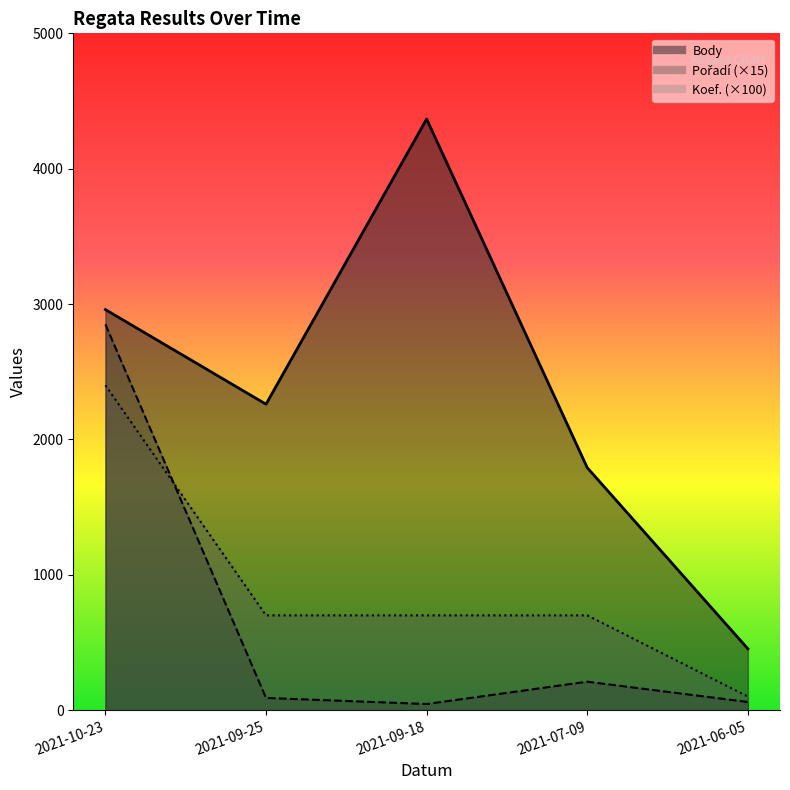

What is the difference between the second highest and second lowest values in the Body series?

1168